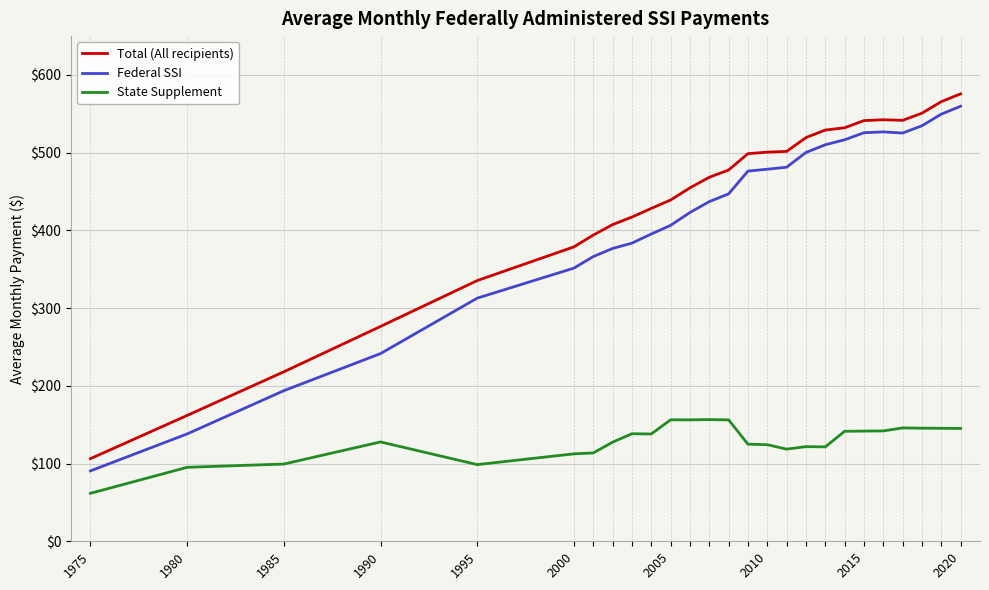

In Federal SSI, how many points are lower than both neighbors (excluding endpoints)?

1